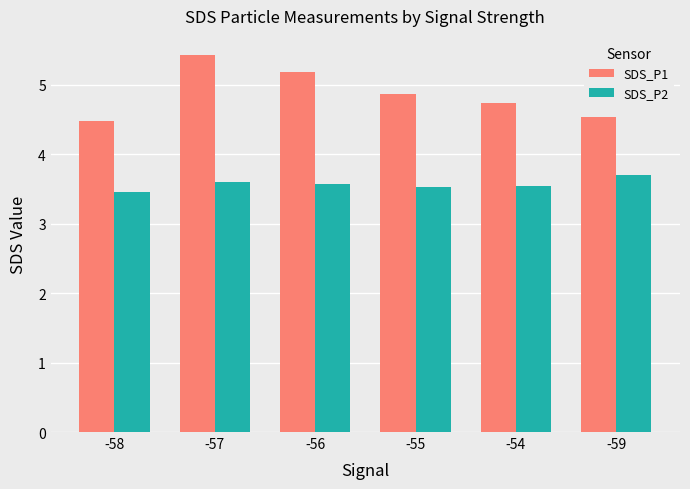

At which category is the sum across all series the highest?

-57